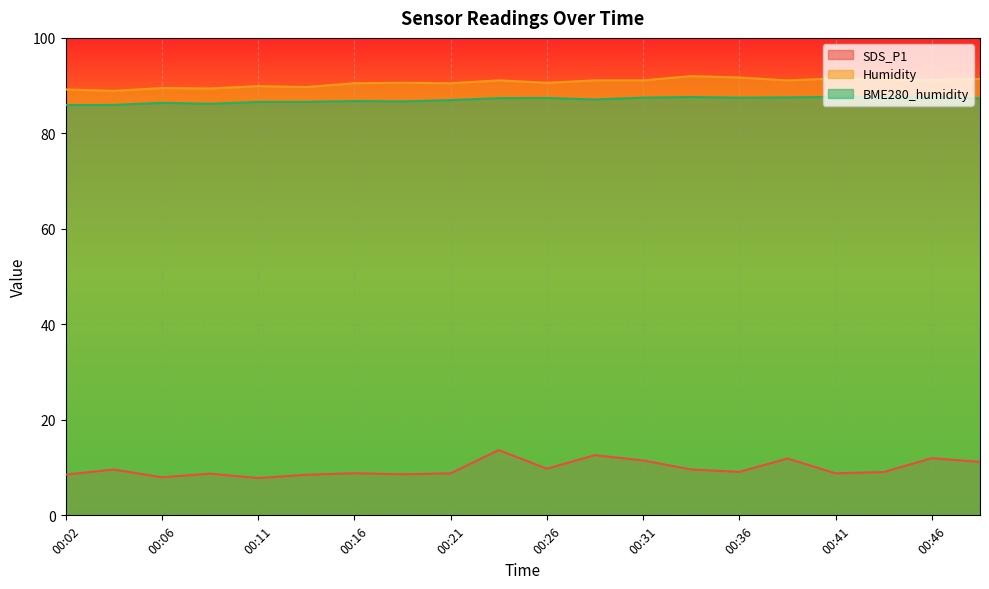

At which category does BME280_humidity reach its first local valley?

00:09